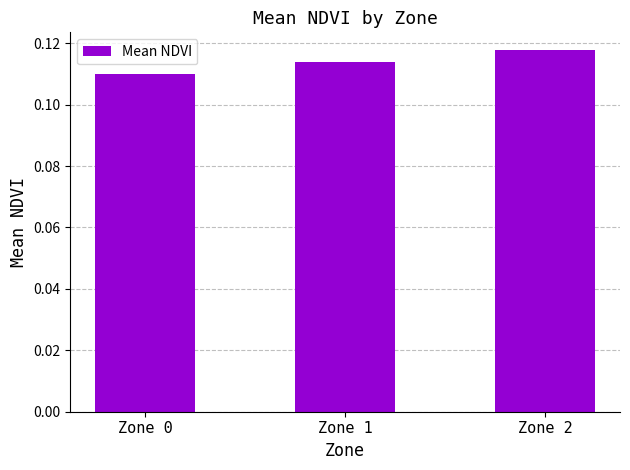

Rank the categories by value from lowest to highest.

Zone 0, Zone 1, Zone 2